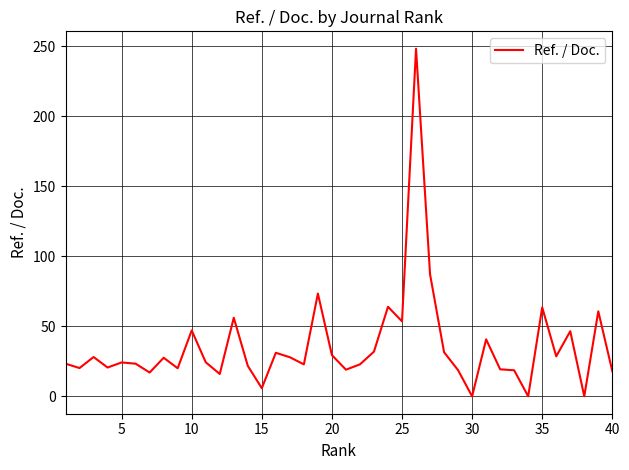

What is the maximum value shown in the chart?

248.2